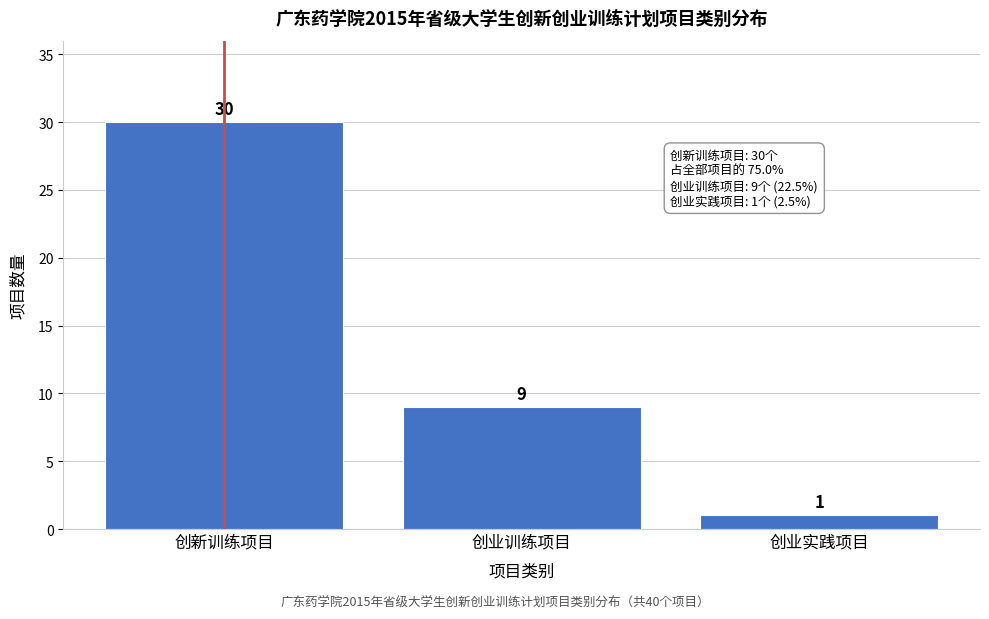

Reading left to right, extract all data points from this chart.

创新训练项目=30	创业训练项目=9	创业实践项目=1